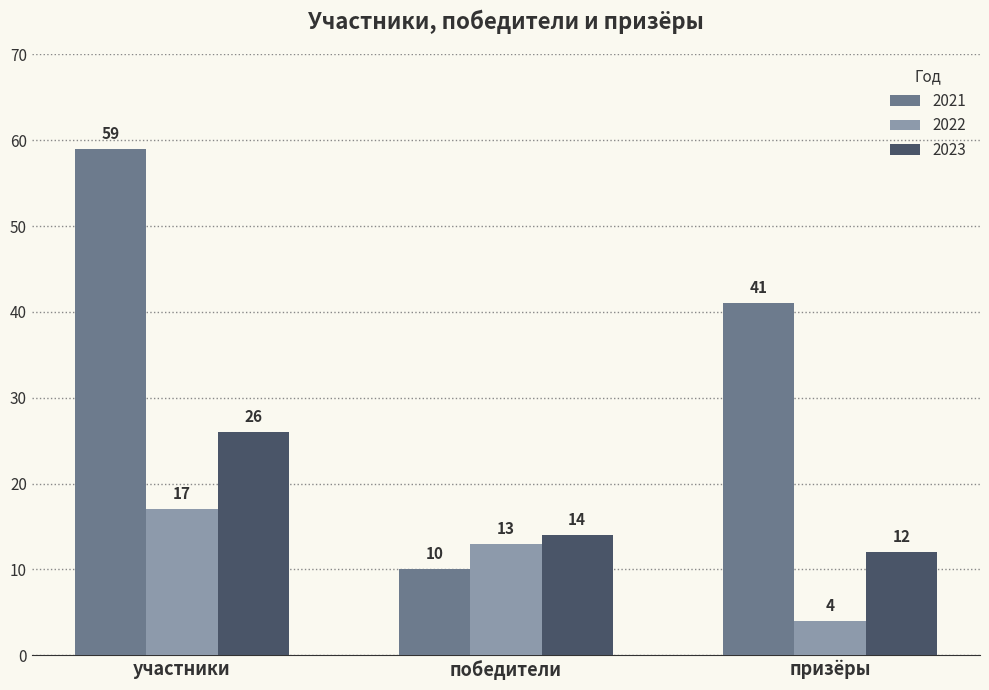

Where is 2021 nearest to the value 34?

призёры